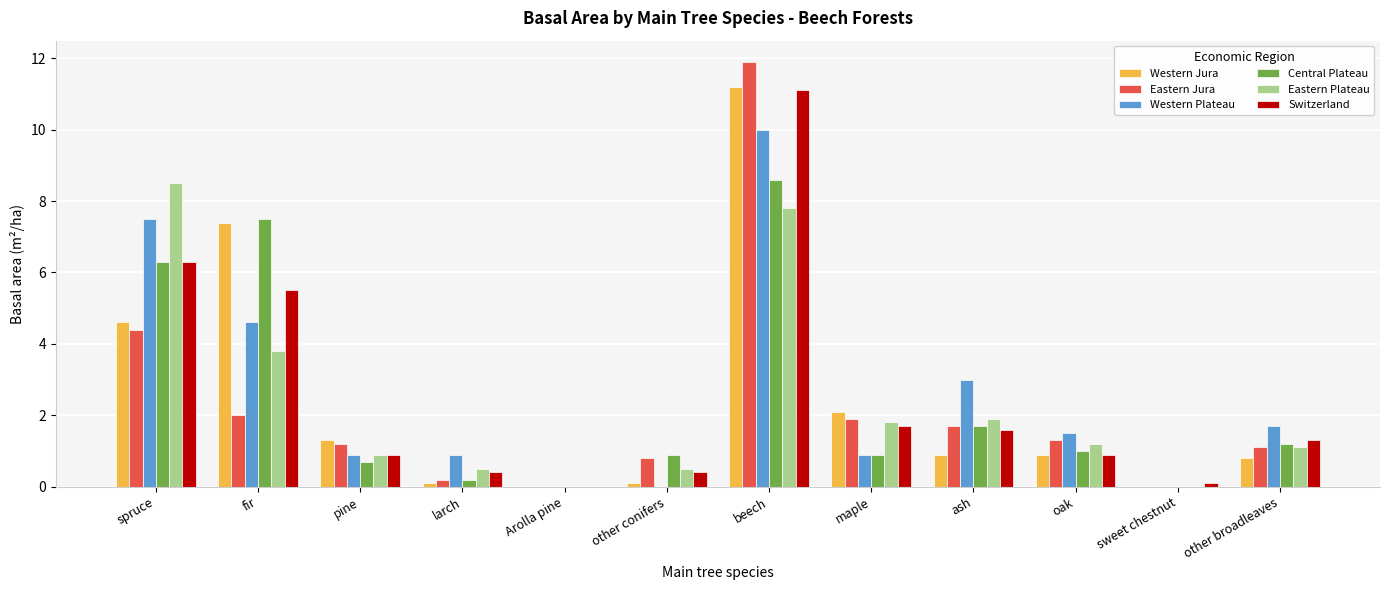

Reading right to left, extract all data points from this chart.

Western Jura: other broadleaves=0.8	sweet chestnut=0.0	oak=0.9	ash=0.9	maple=2.1	beech=11.2	other conifers=0.1	Arolla pine=0.0	larch=0.1	pine=1.3	fir=7.4	spruce=4.6
Eastern Jura: other broadleaves=1.1	sweet chestnut=0.0	oak=1.3	ash=1.7	maple=1.9	beech=11.9	other conifers=0.8	Arolla pine=0.0	larch=0.2	pine=1.2	fir=2.0	spruce=4.4
Western Plateau: other broadleaves=1.7	sweet chestnut=0.0	oak=1.5	ash=3.0	maple=0.9	beech=10.0	other conifers=0.0	Arolla pine=0.0	larch=0.9	pine=0.9	fir=4.6	spruce=7.5
Central Plateau: other broadleaves=1.2	sweet chestnut=0.0	oak=1.0	ash=1.7	maple=0.9	beech=8.6	other conifers=0.9	Arolla pine=0.0	larch=0.2	pine=0.7	fir=7.5	spruce=6.3
Eastern Plateau: other broadleaves=1.1	sweet chestnut=0.0	oak=1.2	ash=1.9	maple=1.8	beech=7.8	other conifers=0.5	Arolla pine=0.0	larch=0.5	pine=0.9	fir=3.8	spruce=8.5
Switzerland: other broadleaves=1.3	sweet chestnut=0.1	oak=0.9	ash=1.6	maple=1.7	beech=11.1	other conifers=0.4	Arolla pine=0.0	larch=0.4	pine=0.9	fir=5.5	spruce=6.3